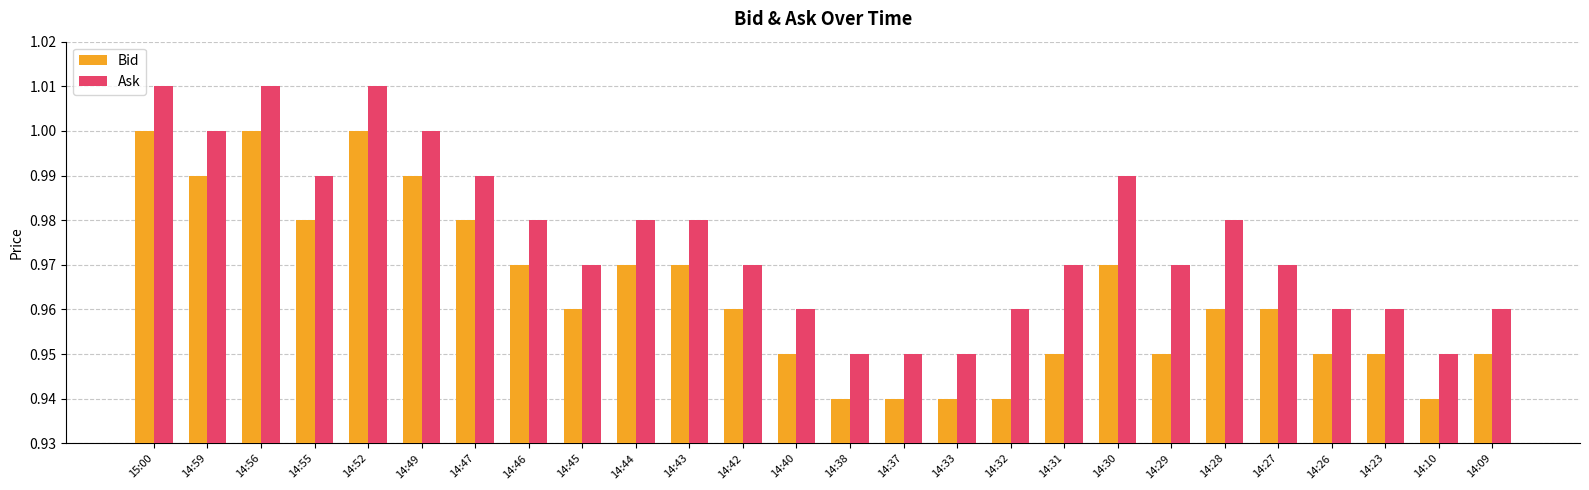

What is the total value across all series at 14:47?

2.0